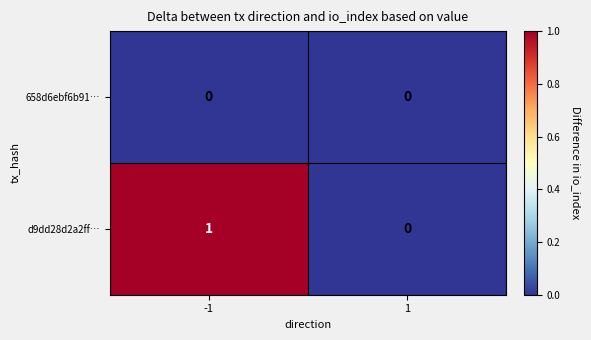

Which series has the largest total across all categories?

d9dd28d2a2ff…